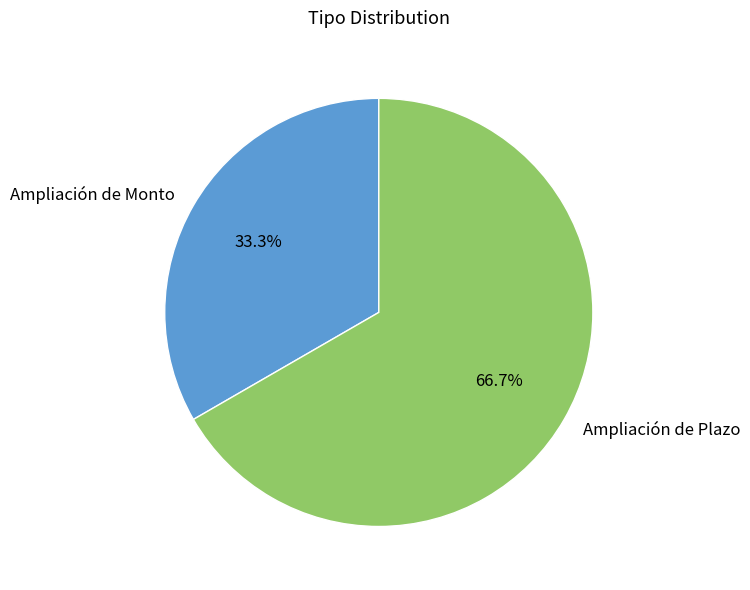

How many segments does this pie chart have?

2